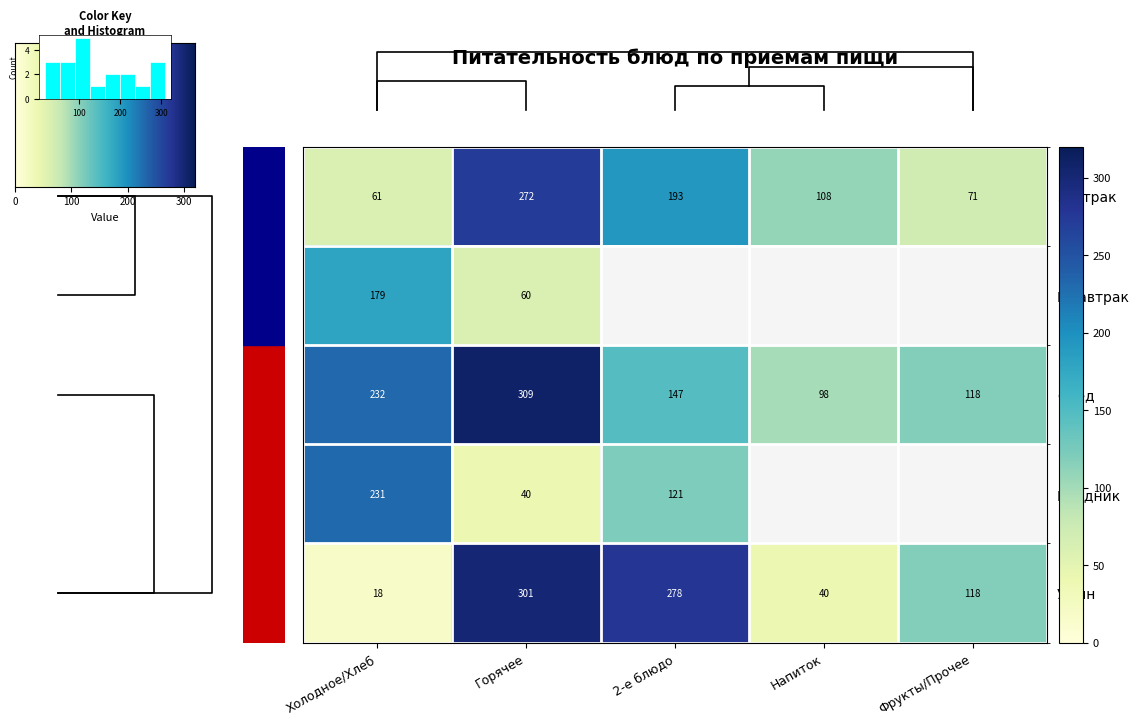

The value of Ужин at 2-е блюдо is 278. True or false?

True